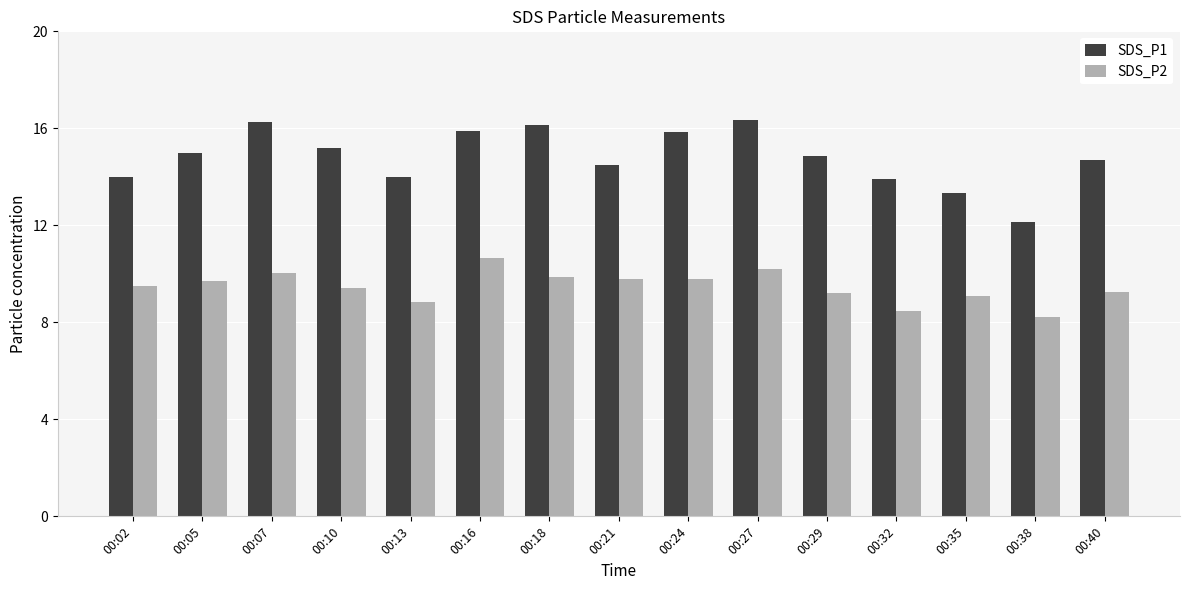

What is the approximate value of SDS_P1 at 00:10?

15.2